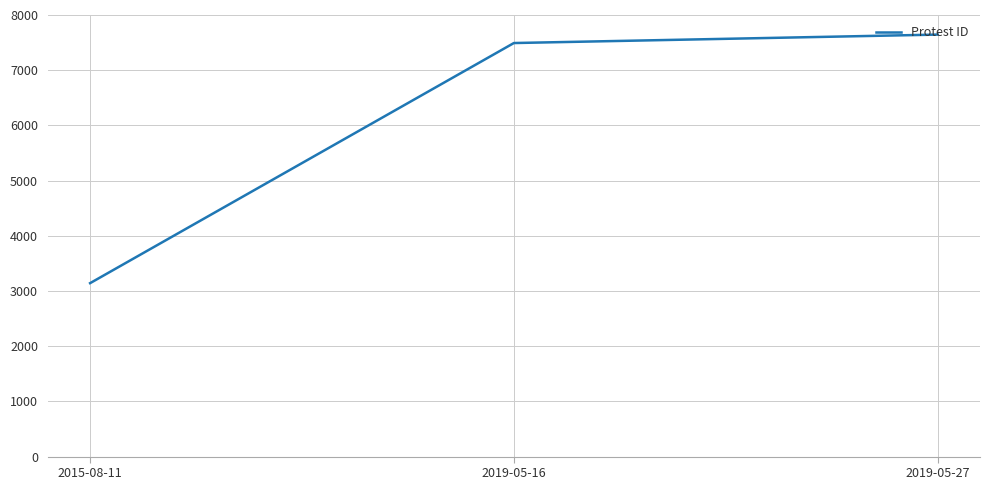

How many lines are shown in the chart?

1